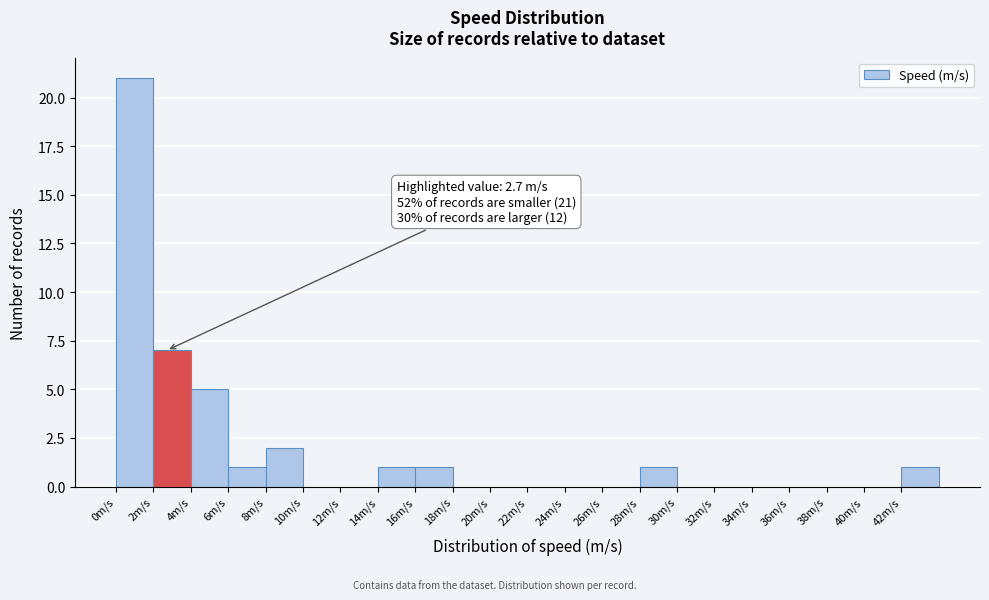

Which range on the x-axis has the tallest bar?

0 to 2